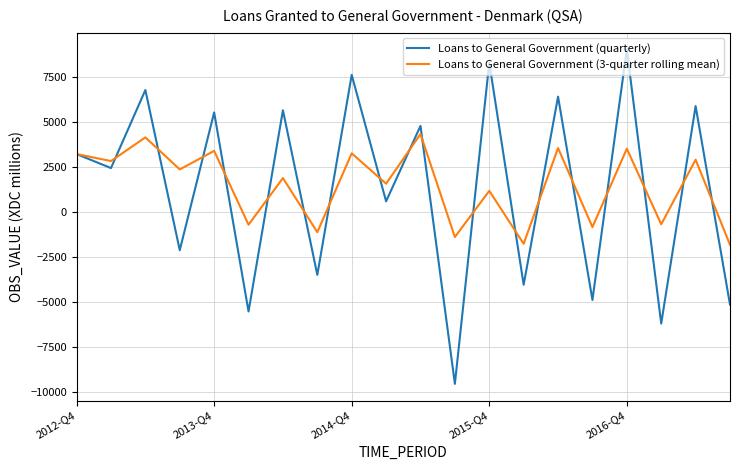

What is the smallest value displayed?

-9527.0